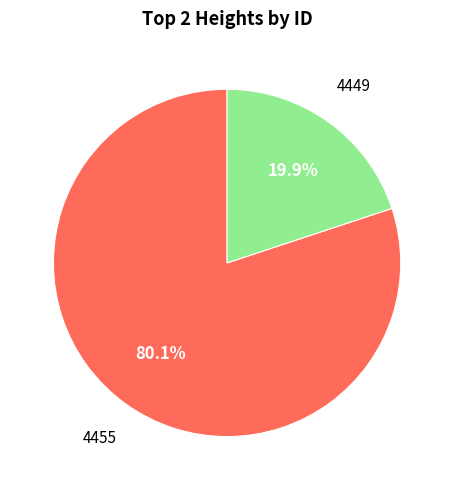

How many slices are in this pie chart?

2